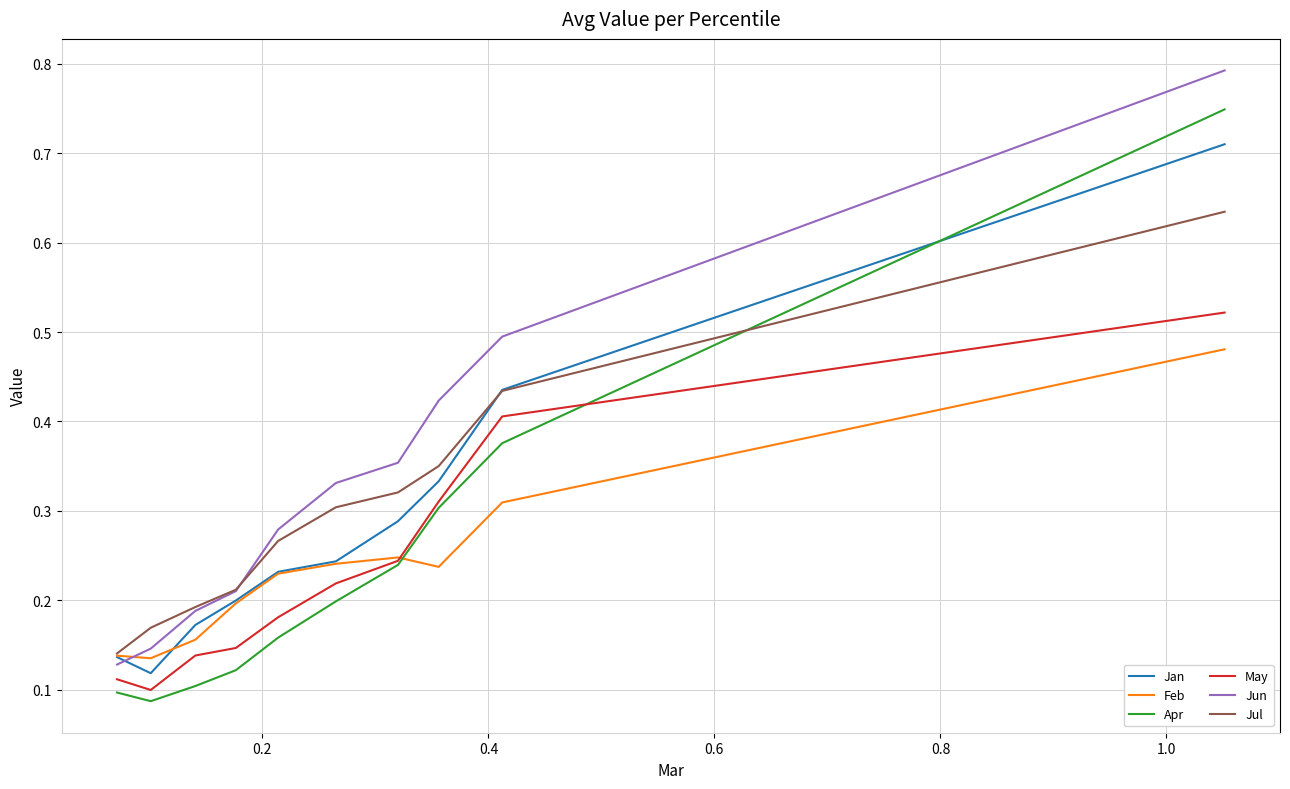

What is the maximum value shown in the chart?

0.8